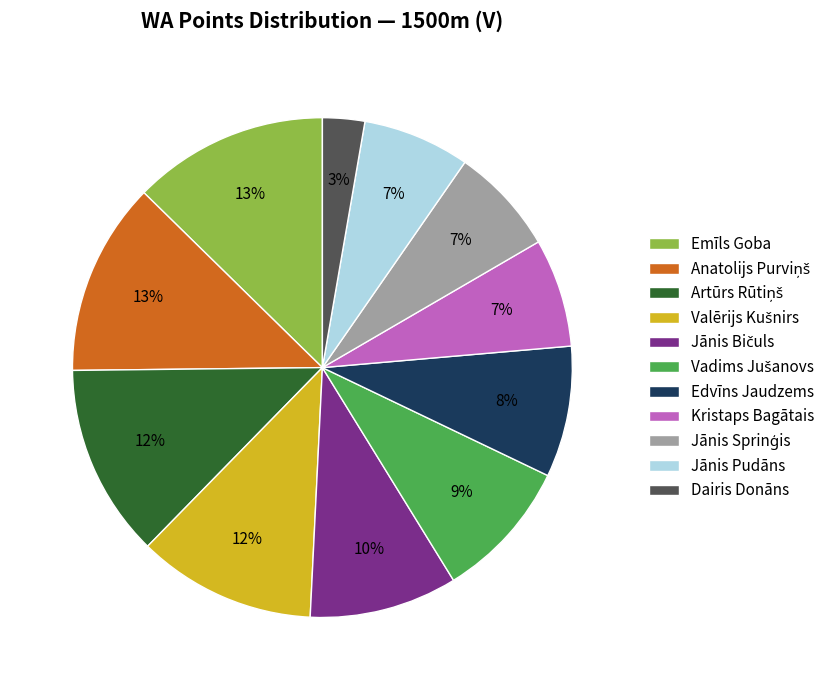

Which has a higher value, Edvīns Jaudzems or Dairis Donāns?

Edvīns Jaudzems